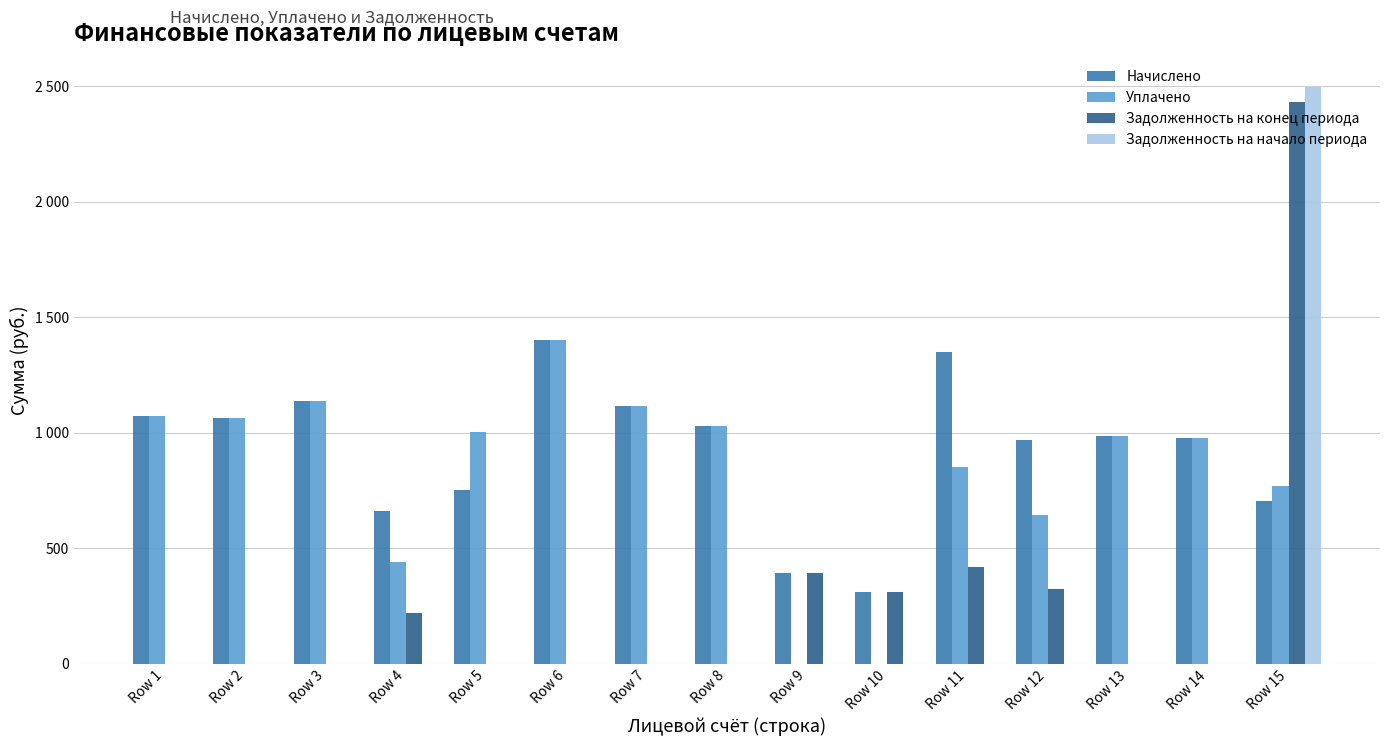

Is the value of Задолженность на начало периода at Row 1 greater than the value of Задолженность на конец периода at Row 1?

No